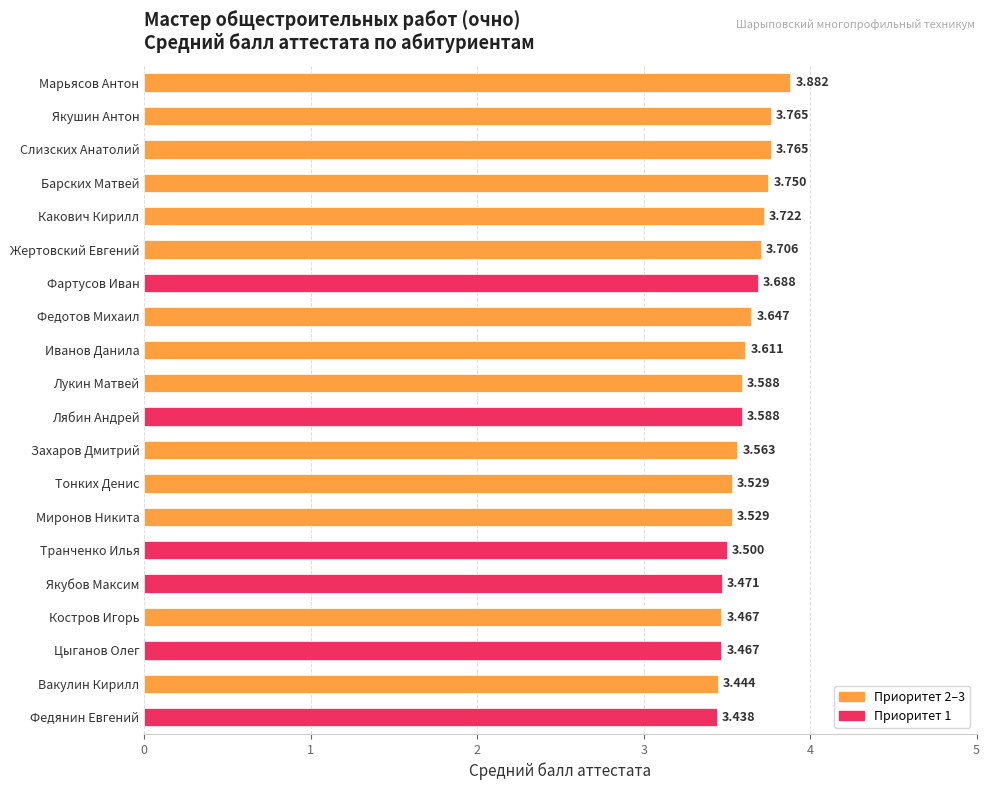

What is the label of the 14th bar from the top?

Миронов Никита